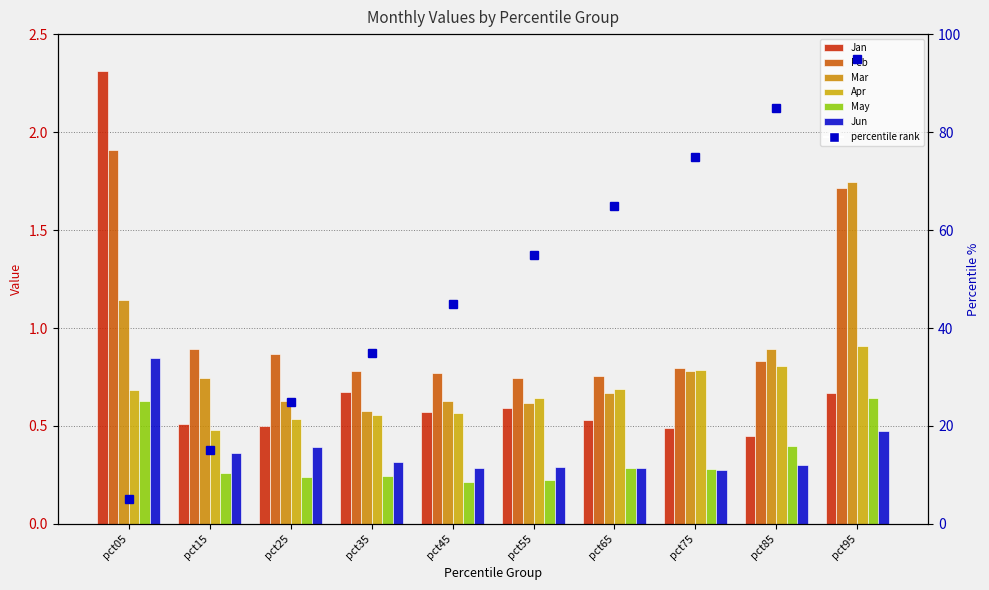

Which series has the largest total across all categories?

Feb